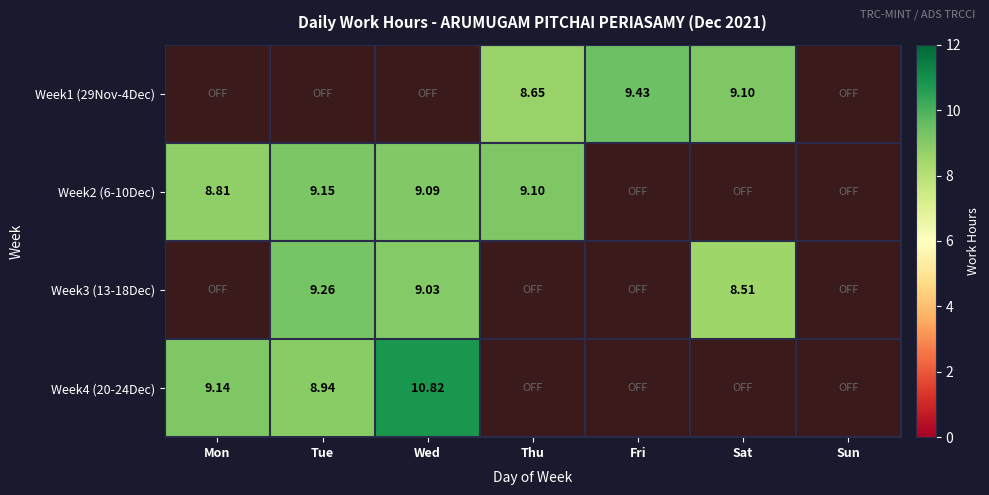

Between Tue and Thu, which series saw the biggest shift?

Week3 (13-18Dec)